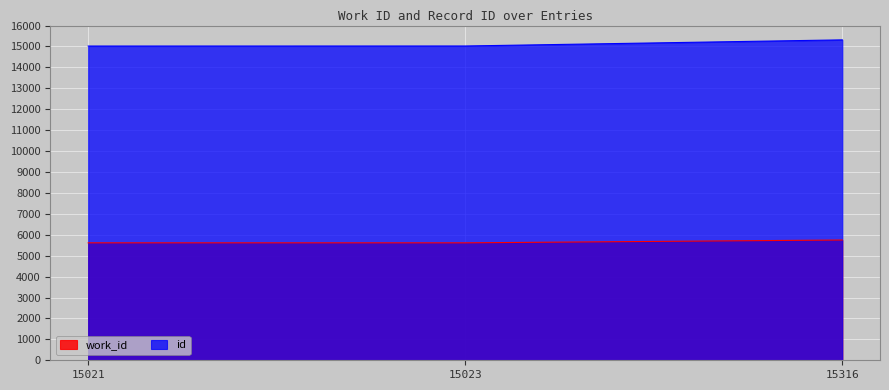

Reading right to left, extract all data points from this chart.

work_id: 15316=5749	15023=5614	15021=5614
id: 15316=15316	15023=15023	15021=15021